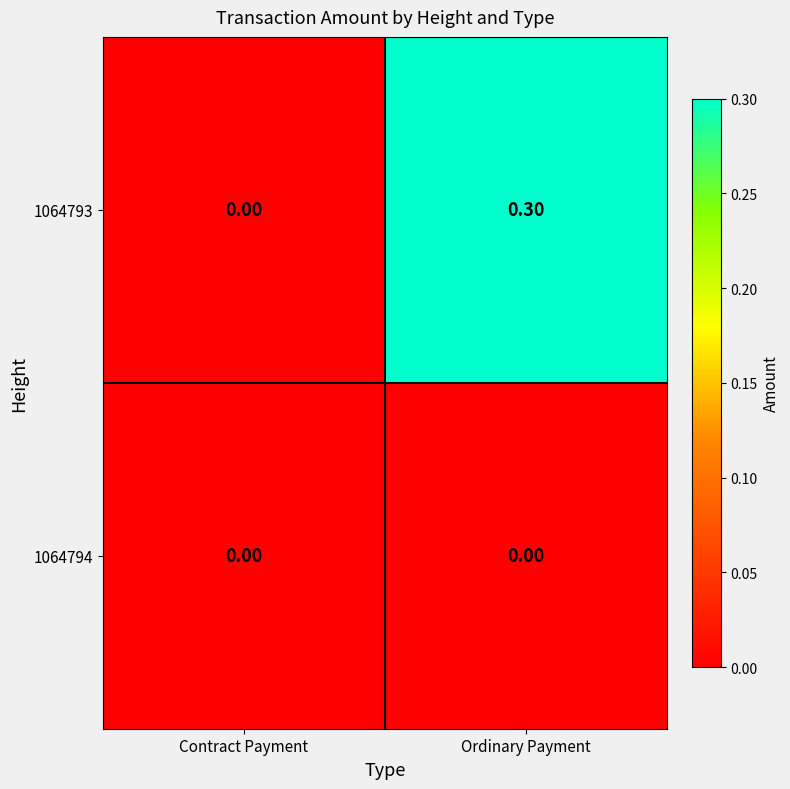

What is the difference between the maximum and minimum values in the 1064793 series?

0.3